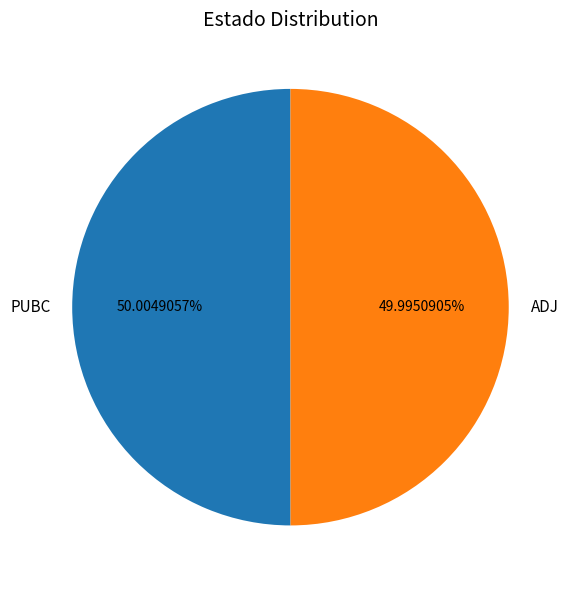

What percentage is the PUBC slice, to the nearest percent?

50%